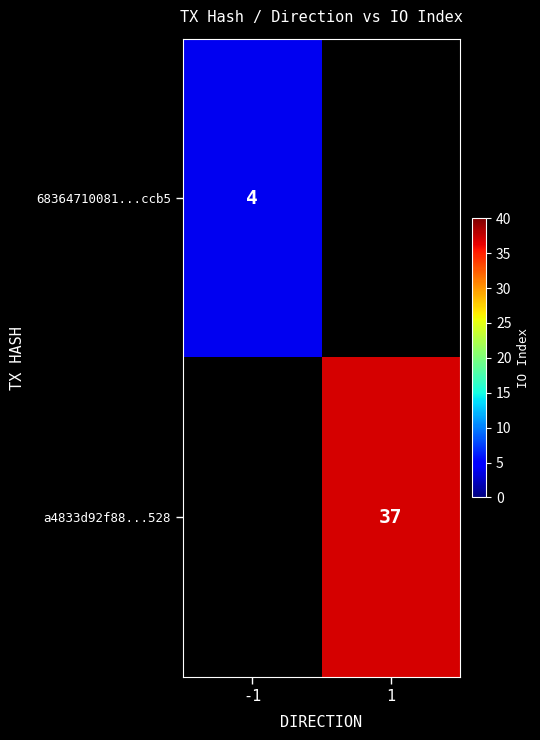

Count the number of data series in this chart.

2